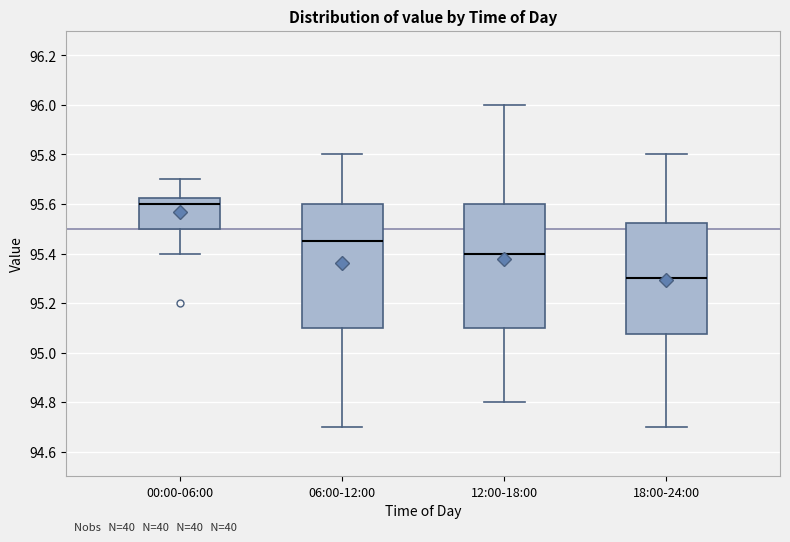

Reading left to right, transcribe this box plot: for each box, give where its median line is, the range the box spans, and where its two whiskers end, as read against the y-axis. The values are not printed on the chart, so give them approximately, as read against the axis.

00:00-06:00: median 95.60, box 95.50 to 95.62, whiskers 95.40 to 95.70
06:00-12:00: median 95.46, box 95.10 to 95.60, whiskers 94.70 to 95.80
12:00-18:00: median 95.40, box 95.10 to 95.60, whiskers 94.80 to 96.00
18:00-24:00: median 95.30, box 95.08 to 95.52, whiskers 94.70 to 95.80